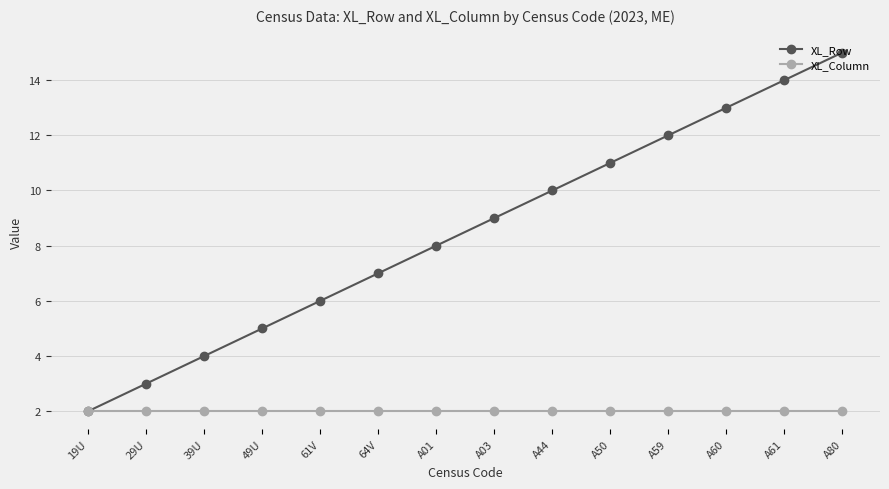

What is the smallest value displayed?

2